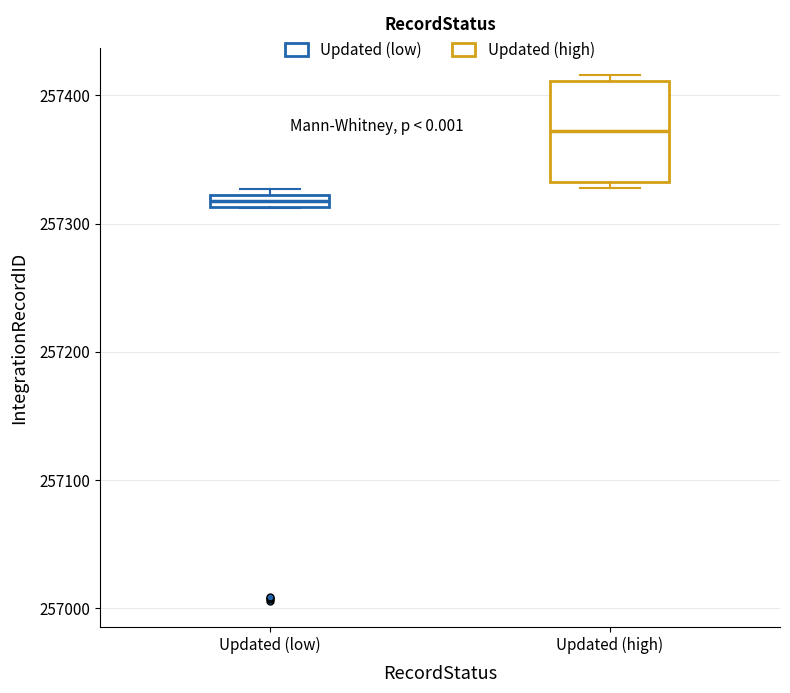

Which box has the lowest median line?

Updated (low)